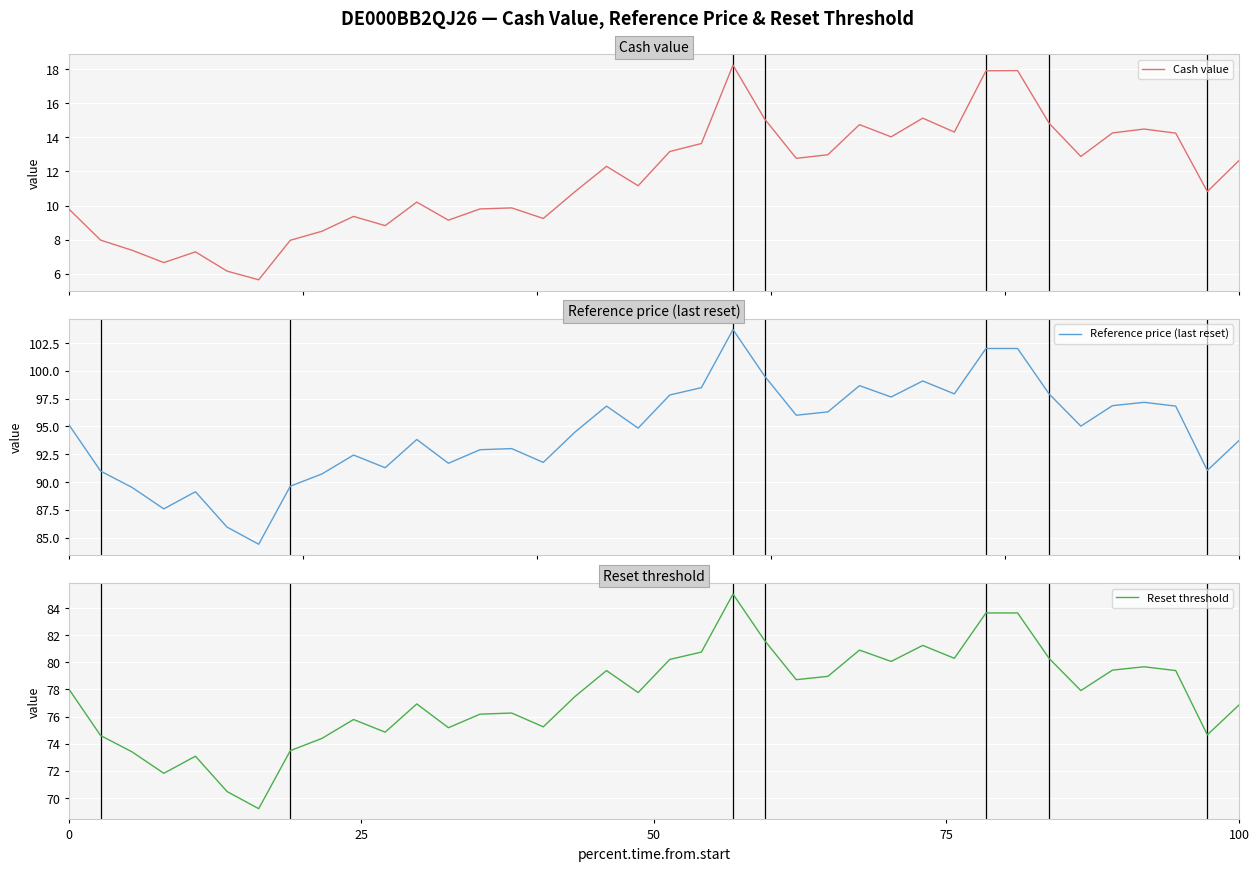

How many values in the Reference price (last reset) series exceed 95?

19